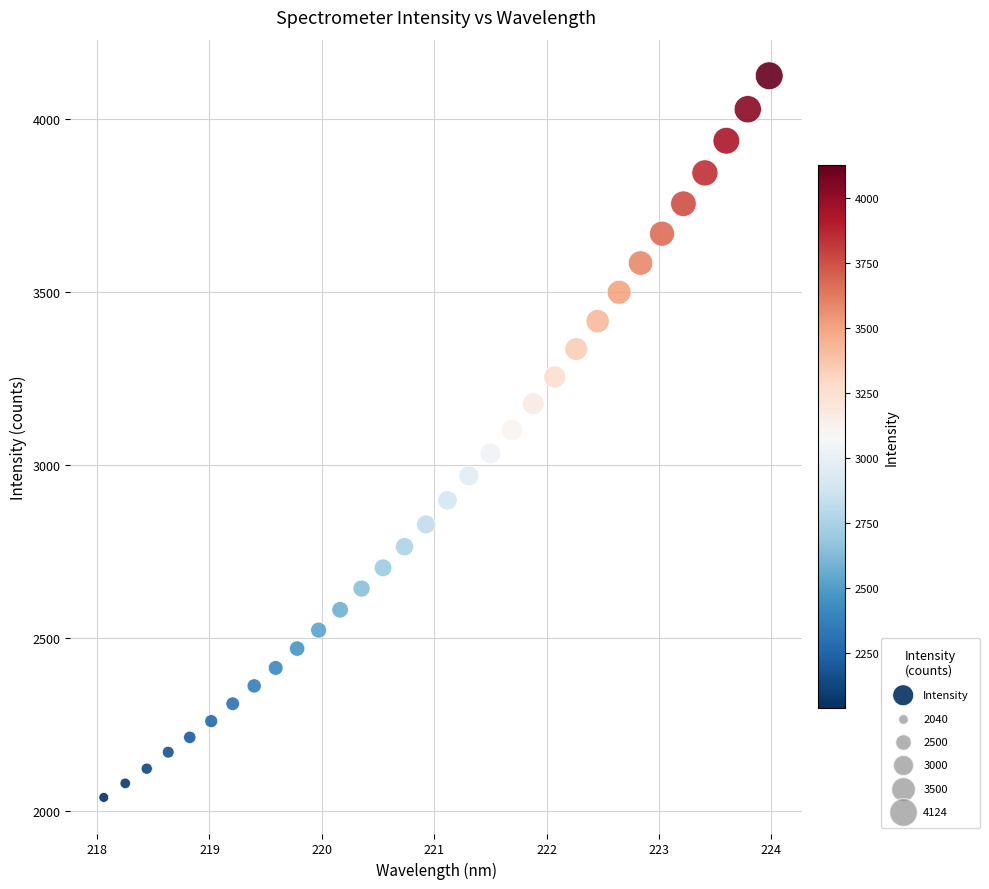

What is the range of Y values (max minus min)?

2083.8